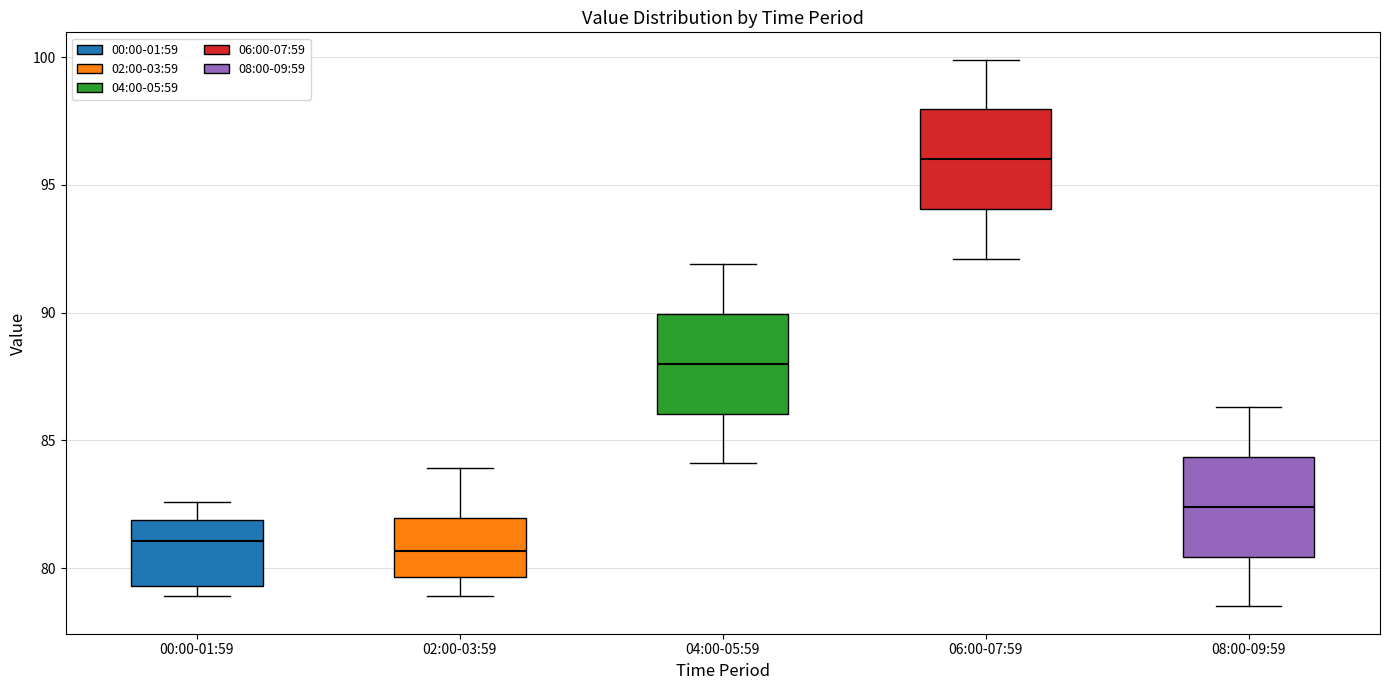

Where does the median line of the box for 06:00-07:59 sit on the y-axis? The values are not printed on the chart, so give them approximately, as read against the axis.

96.0